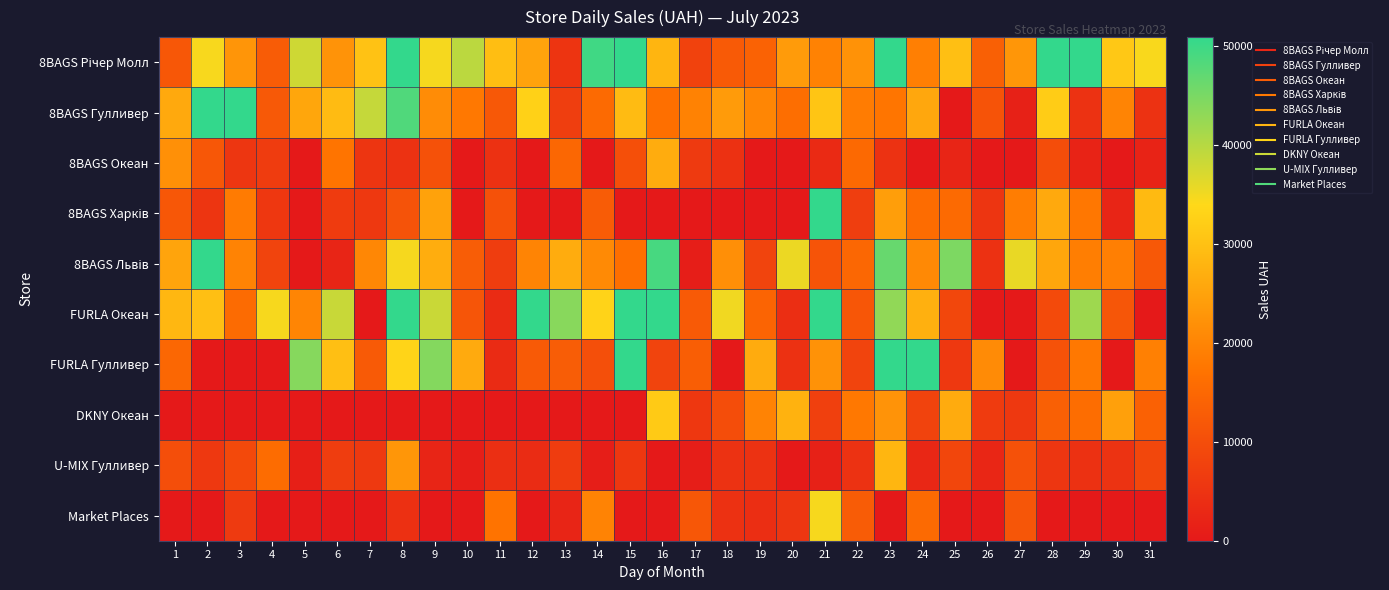

Between 10 and 14, which series saw the biggest shift?

FURLA Океан